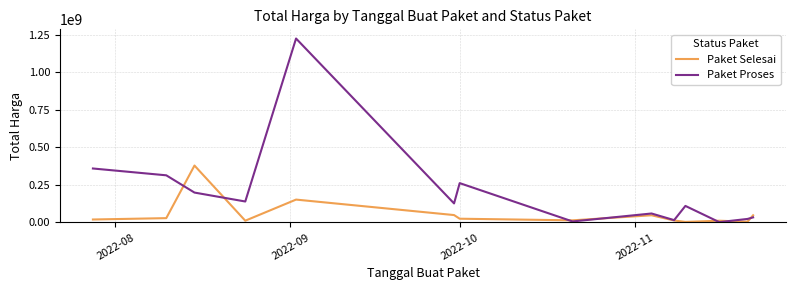

Which series has the largest range (max minus min)?

Paket Proses